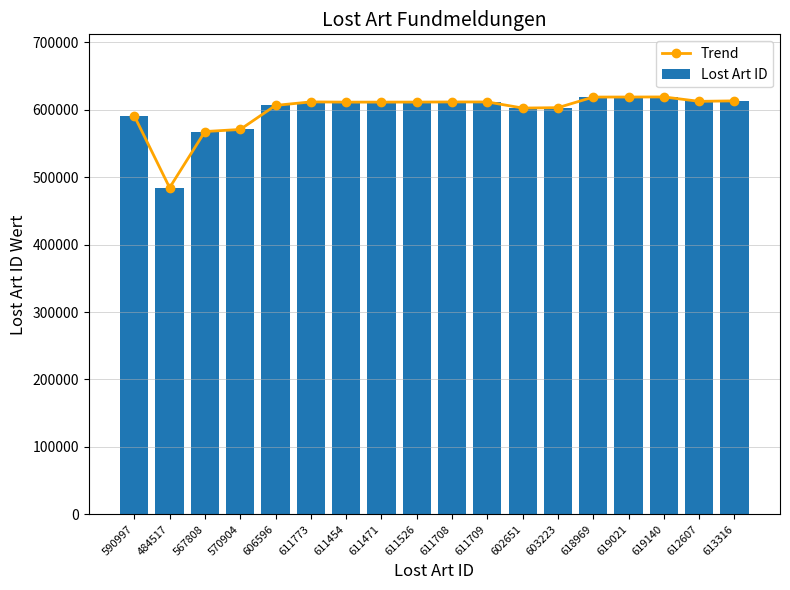

What is the value of the Lost Art ID bar at the 11th from the left?

611709